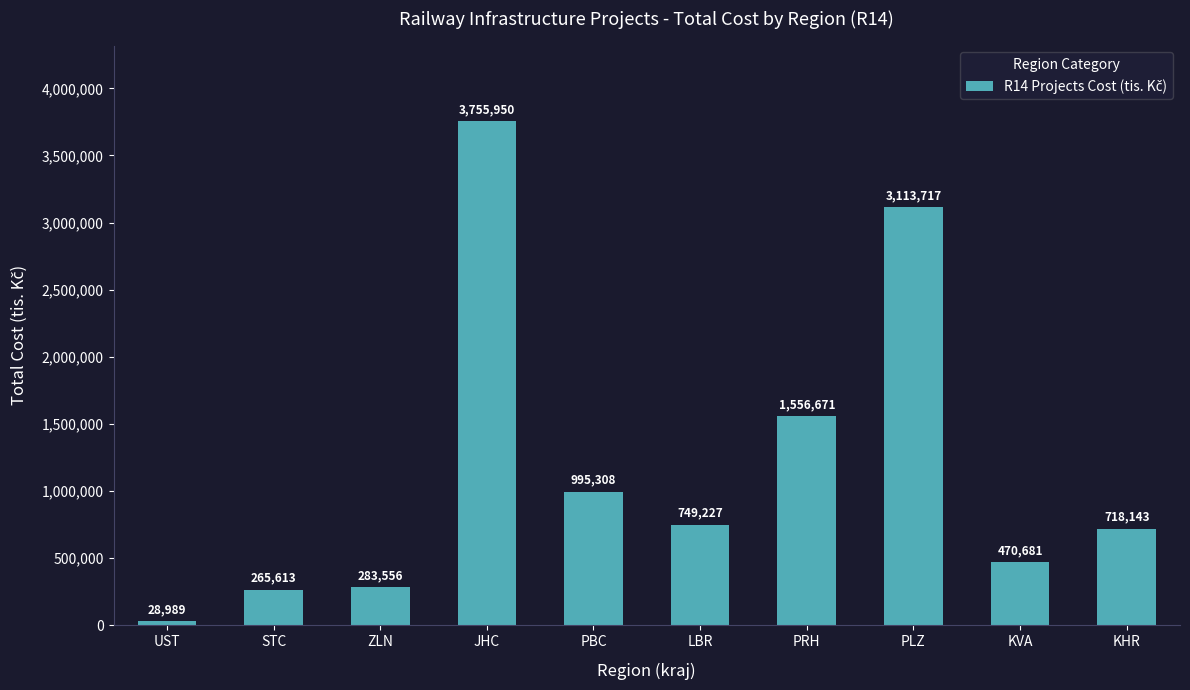

Is it true that the value at ZLN is 283556?

True